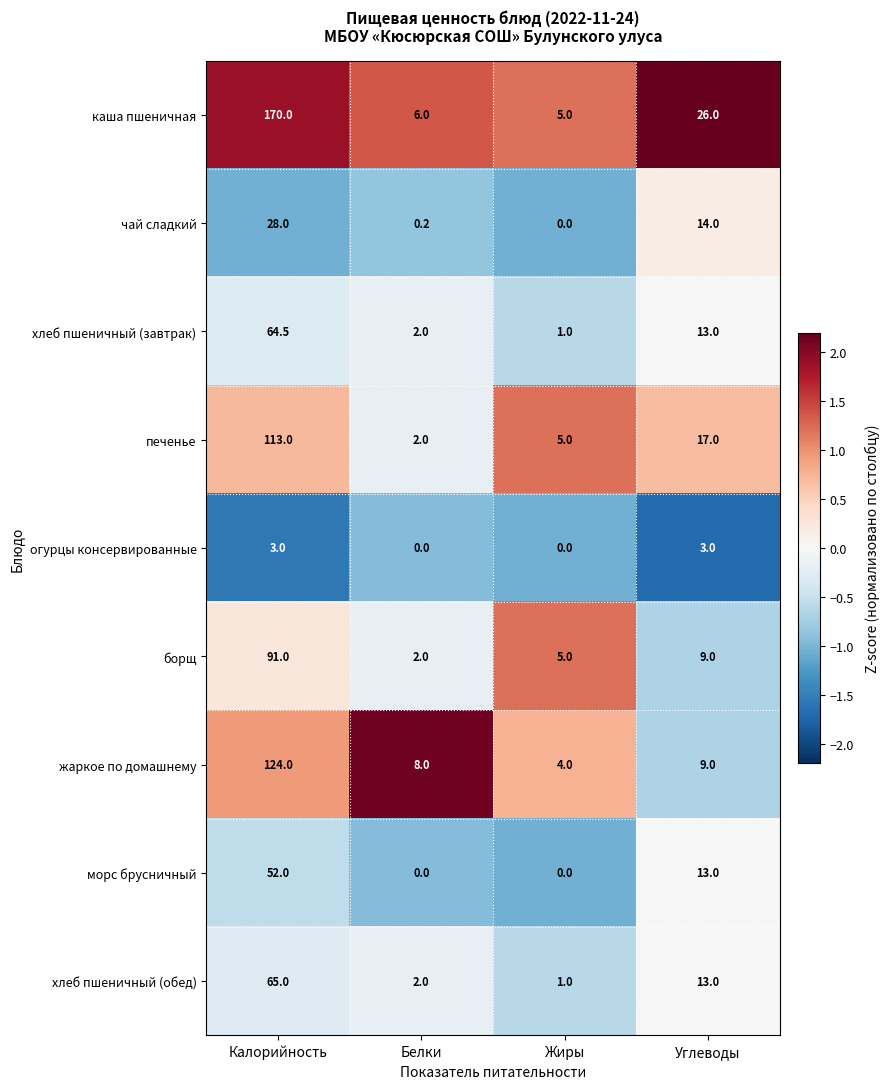

Rank the categories by хлеб пшеничный (завтрак) value from highest to lowest.

Калорийность, Углеводы, Белки, Жиры